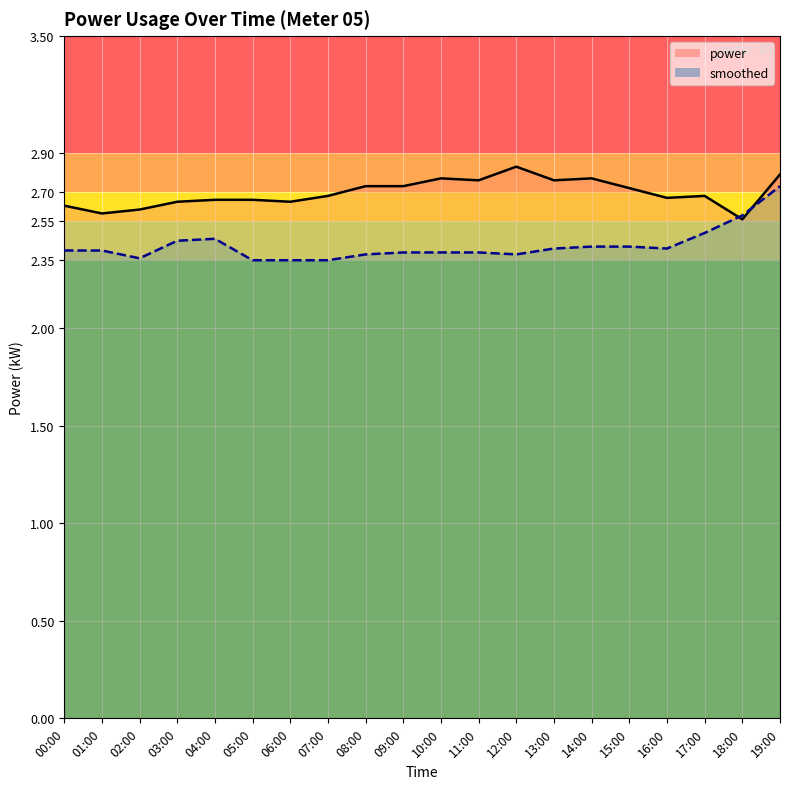

At which category does smoothed reach its first local peak?

04:00